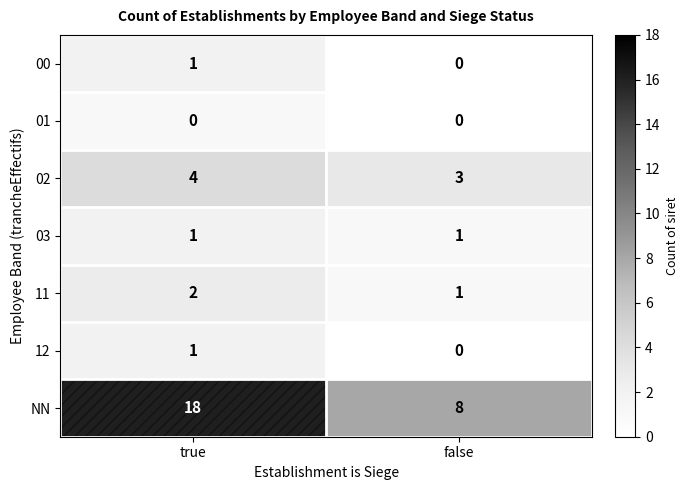

Rank the categories by 11 value from highest to lowest.

true, false